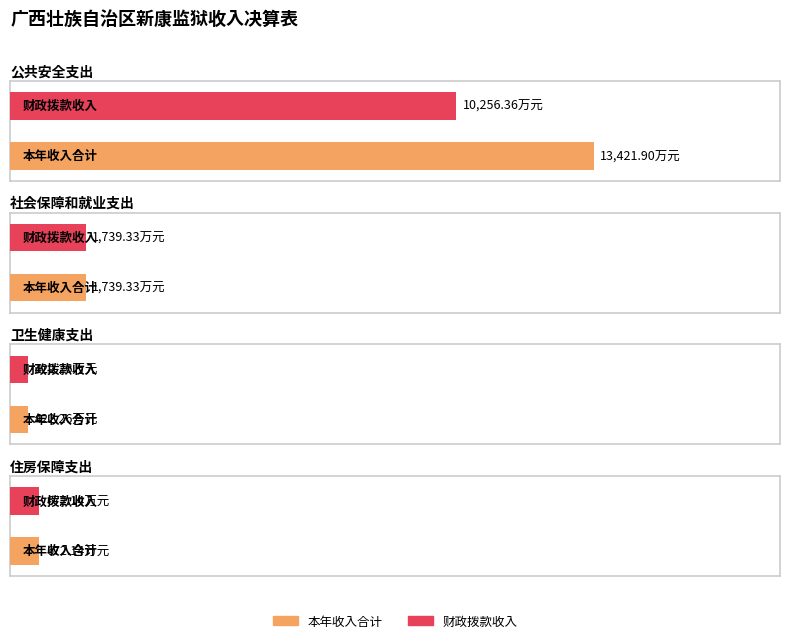

Rank the series at 公共安全支出 from highest to lowest value.

本年收入合计, 财政拨款收入